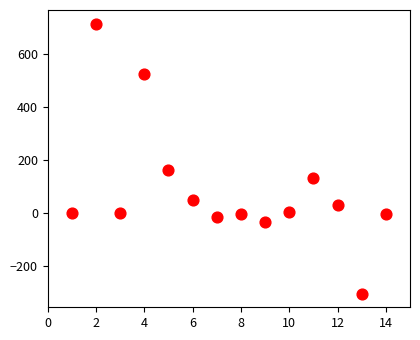

What is the range of Y values (max minus min)?

1019.6